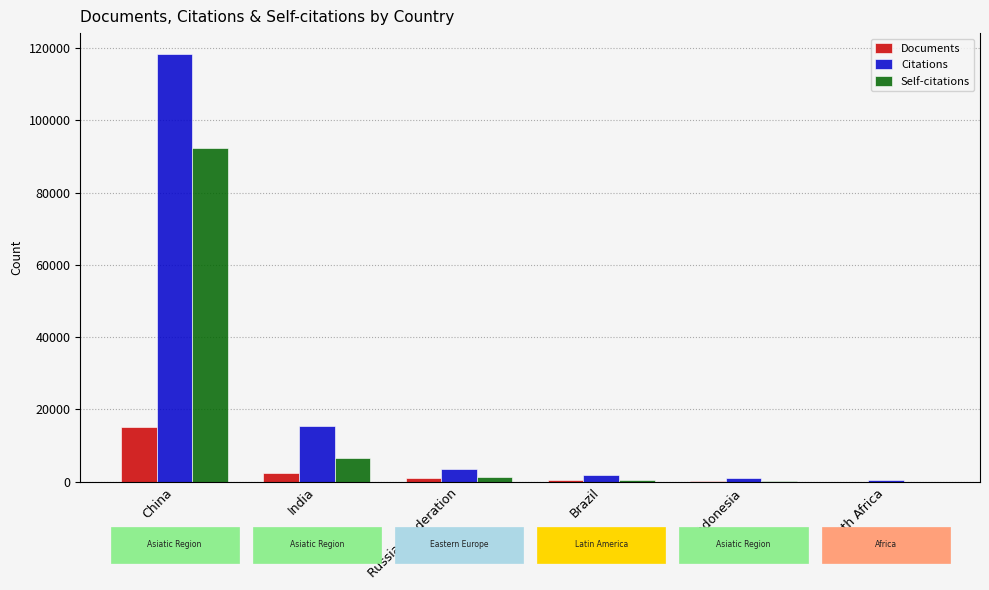

Which series has the largest range (max minus min)?

Citations